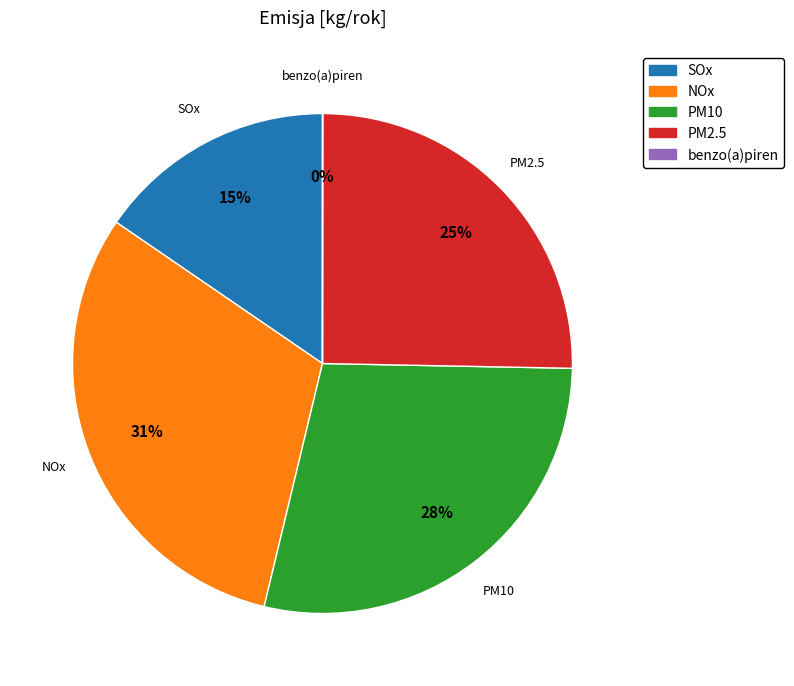

Between NOx and PM10, which is larger?

NOx